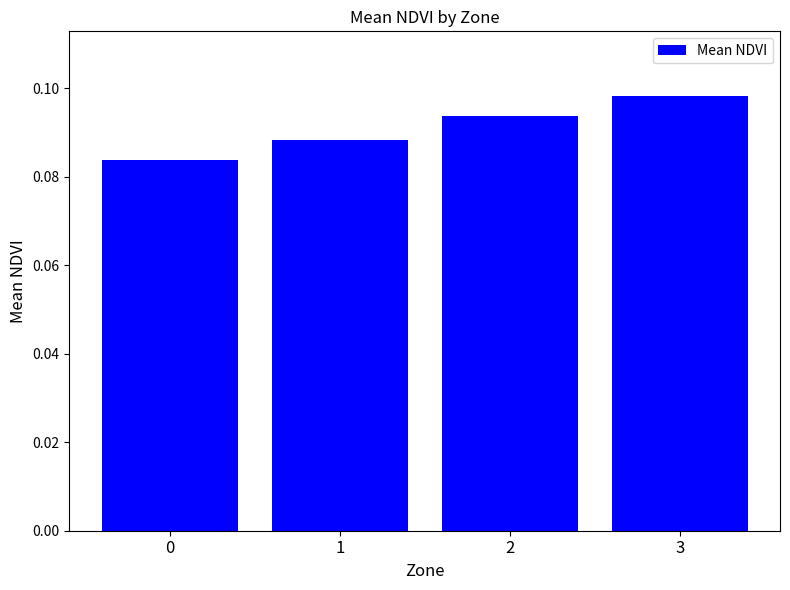

The chart shows a value of 0.0 at 2. True or false?

False